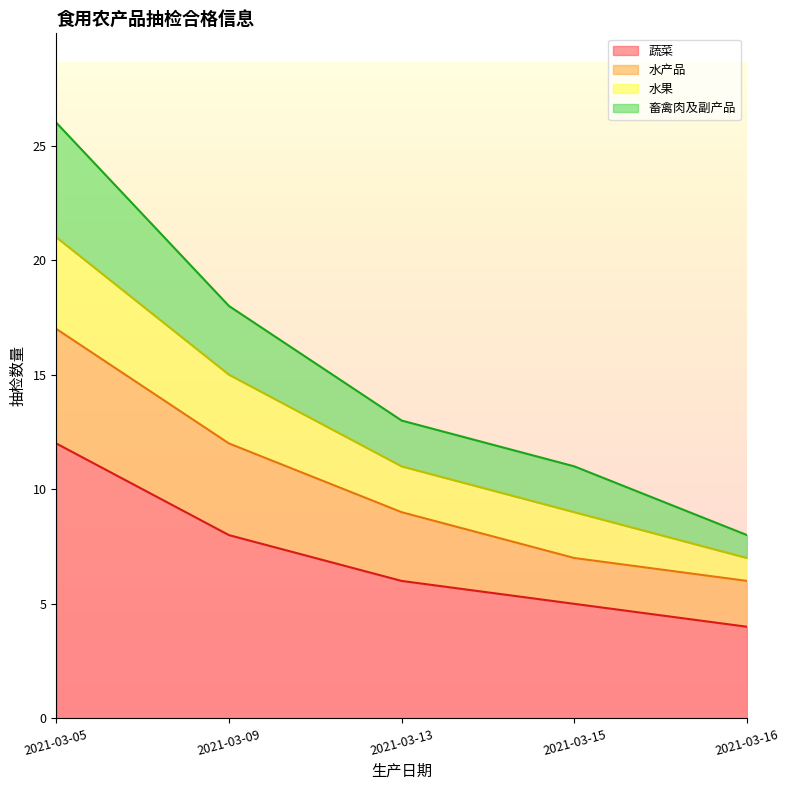

What is the maximum value for 蔬菜?

12